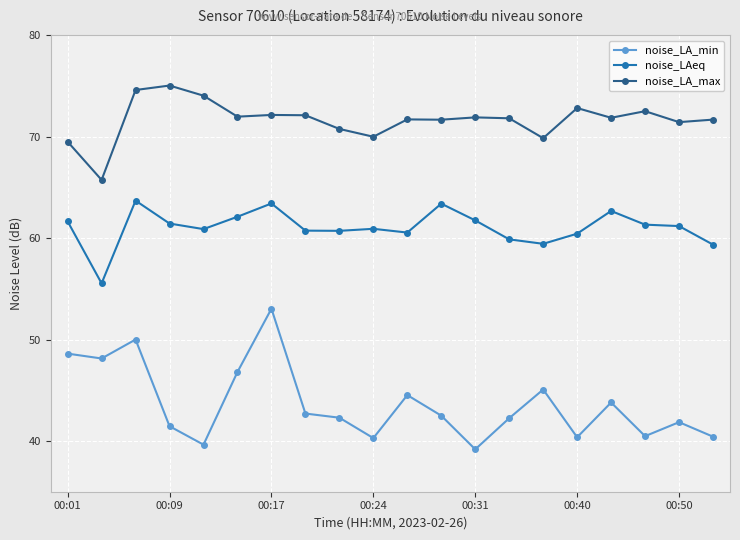

Rank the series by their average value, from highest to lowest.

noise_LA_max, noise_LAeq, noise_LA_min